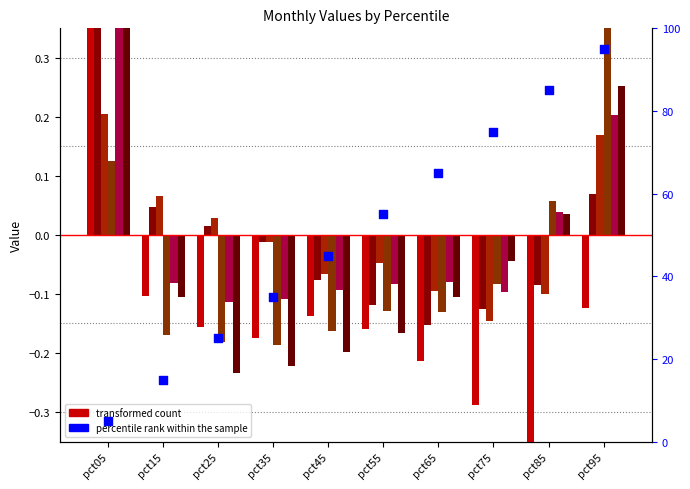

At how many categories does at least one series exceed 0?

5